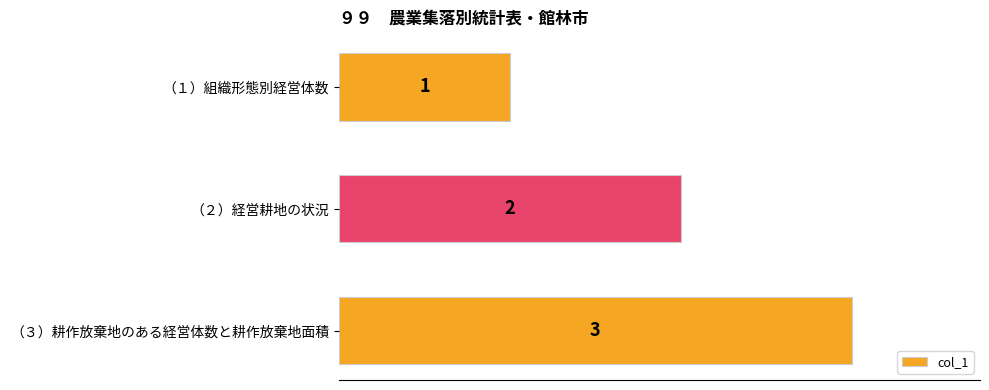

How many series are shown in this chart?

1